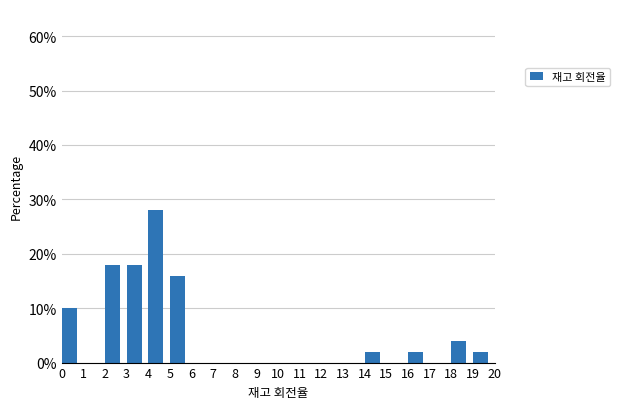

How tall is the bar that spans 19 to 20 on the x-axis? The values are not printed on the chart, so give them approximately, as read against the axis.

2